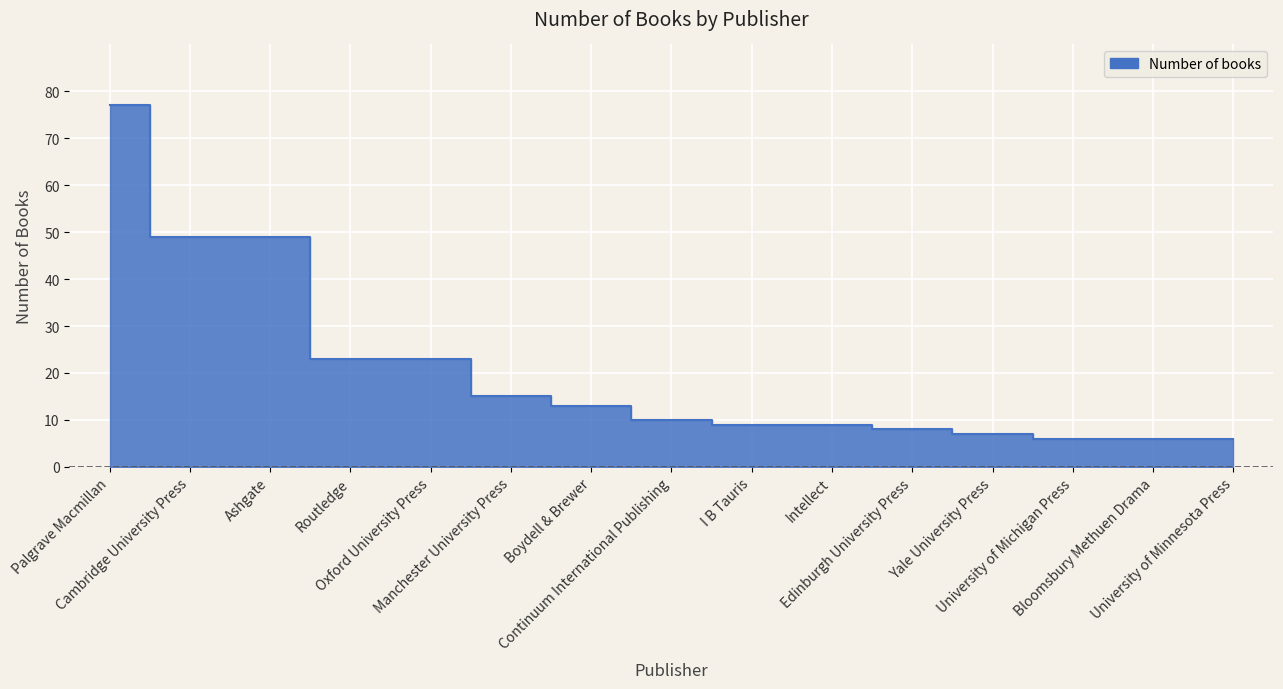

What is the label of the 4th point from the right?

Yale University Press